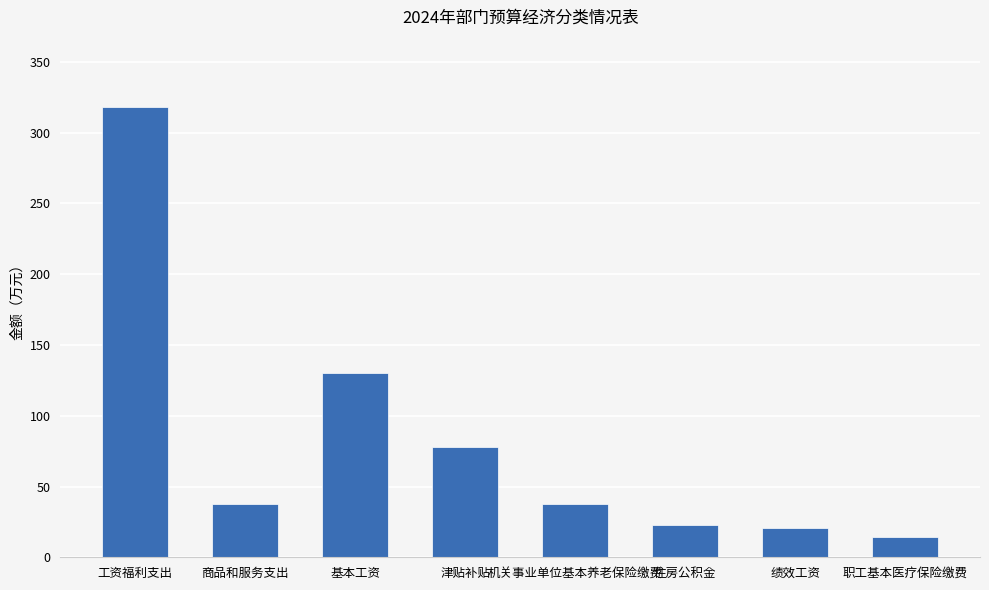

Which label corresponds to the largest value in the chart?

工资福利支出